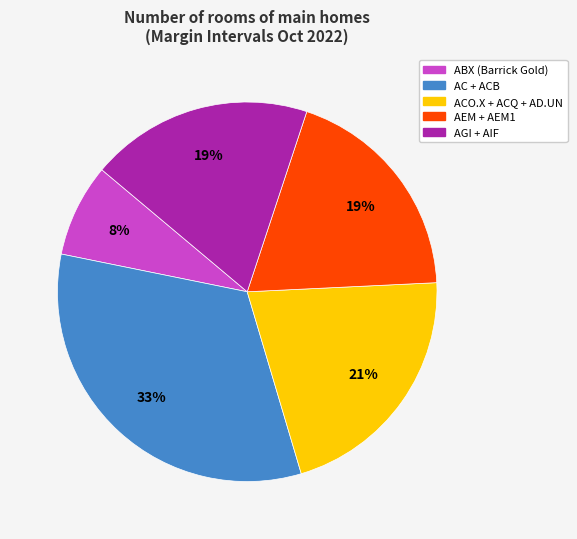

To the nearest percent, what is the average slice percentage?

20%